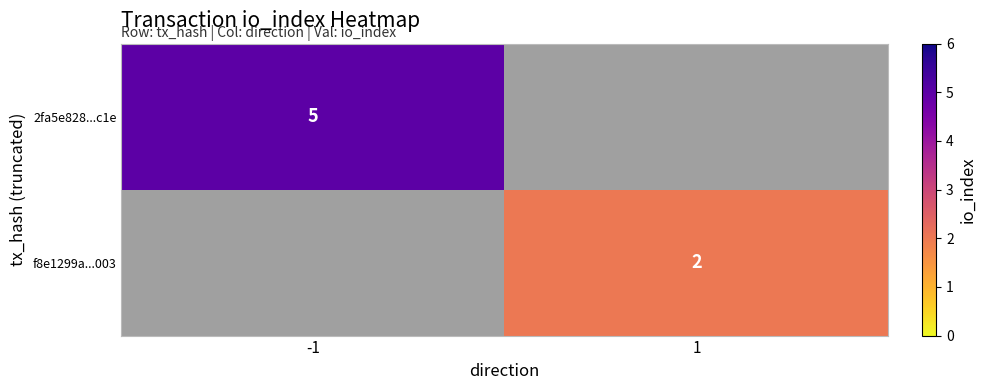

The value of f8e1299a...003 at 1 is 2. True or false?

True